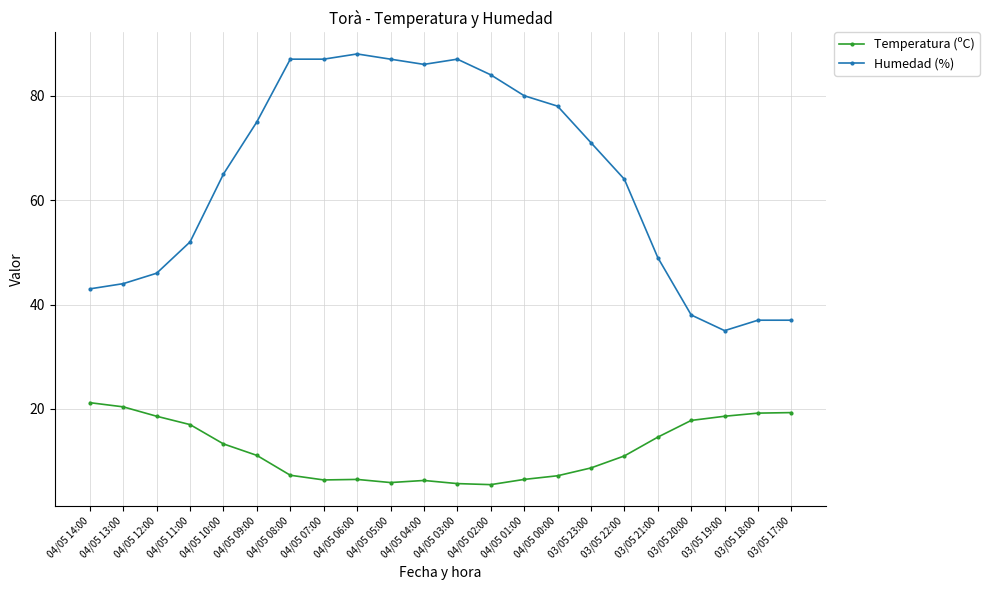

What are all the series names shown in the legend?

Temperatura (ºC), Humedad (%)